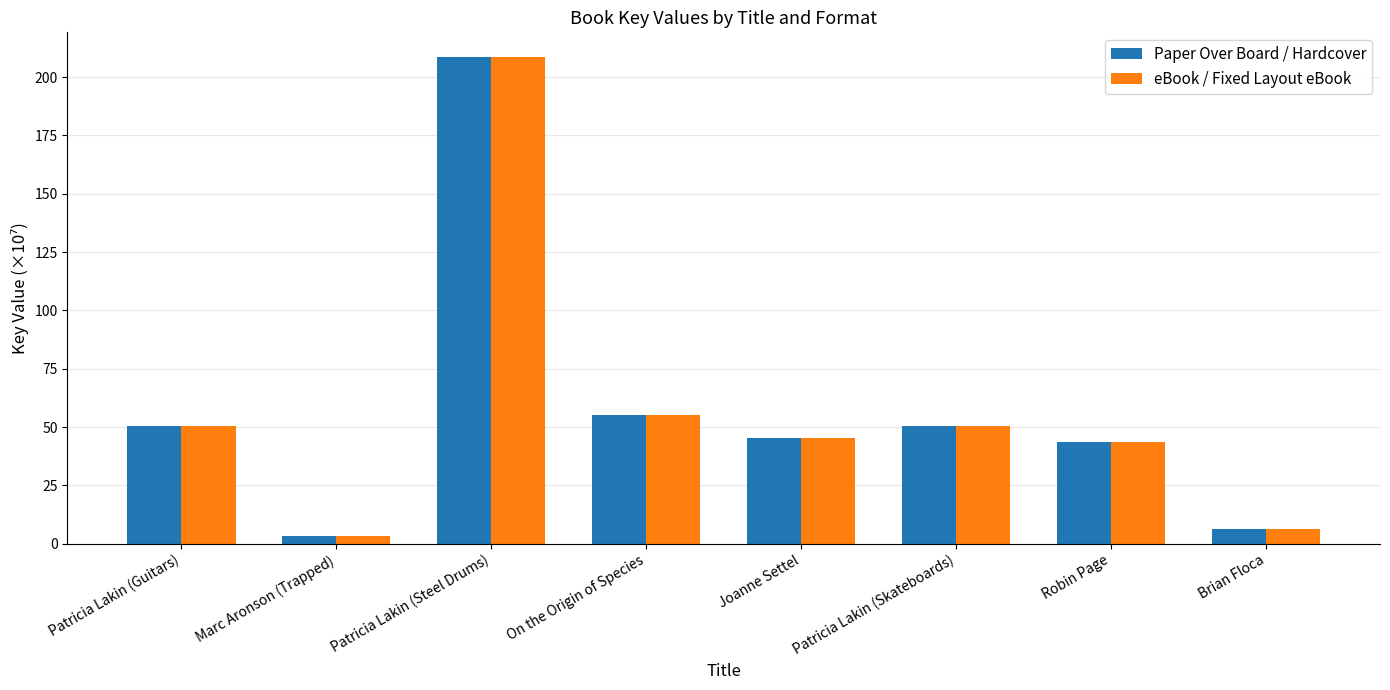

Does the chart contain any negative values?

No